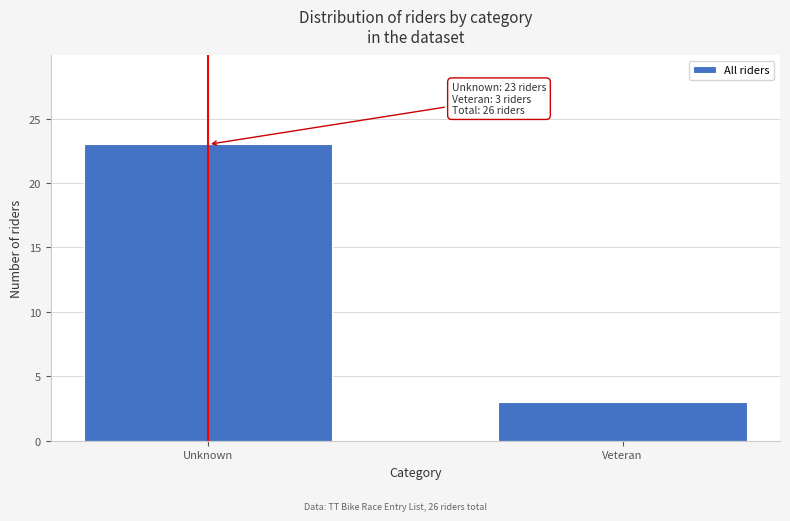

Reading left to right, list all the values displayed in this chart.

Unknown=23	Veteran=3